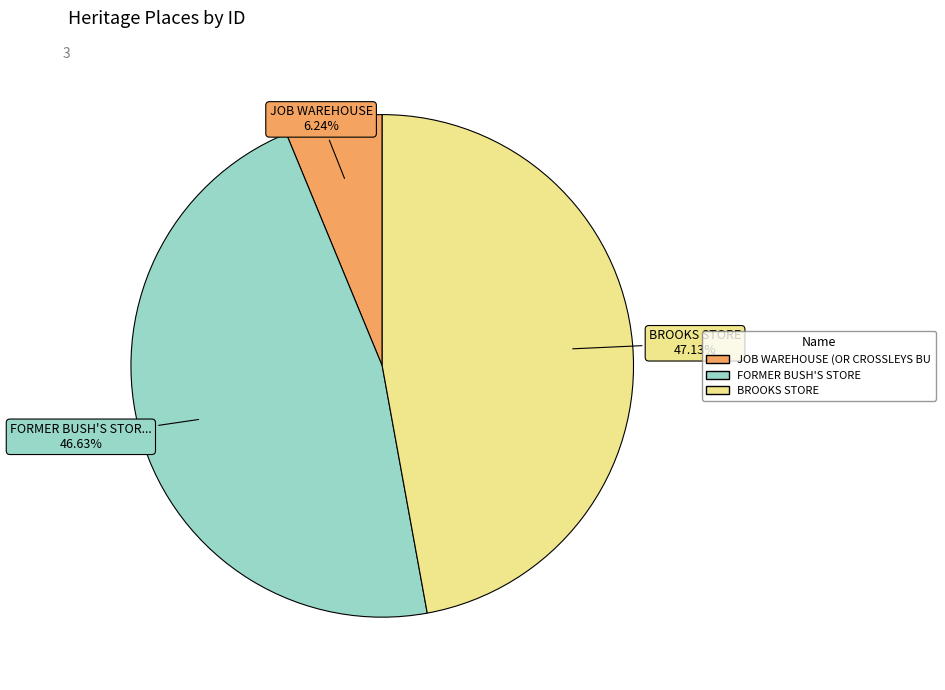

Is there any slice that represents more than half of the pie?

No